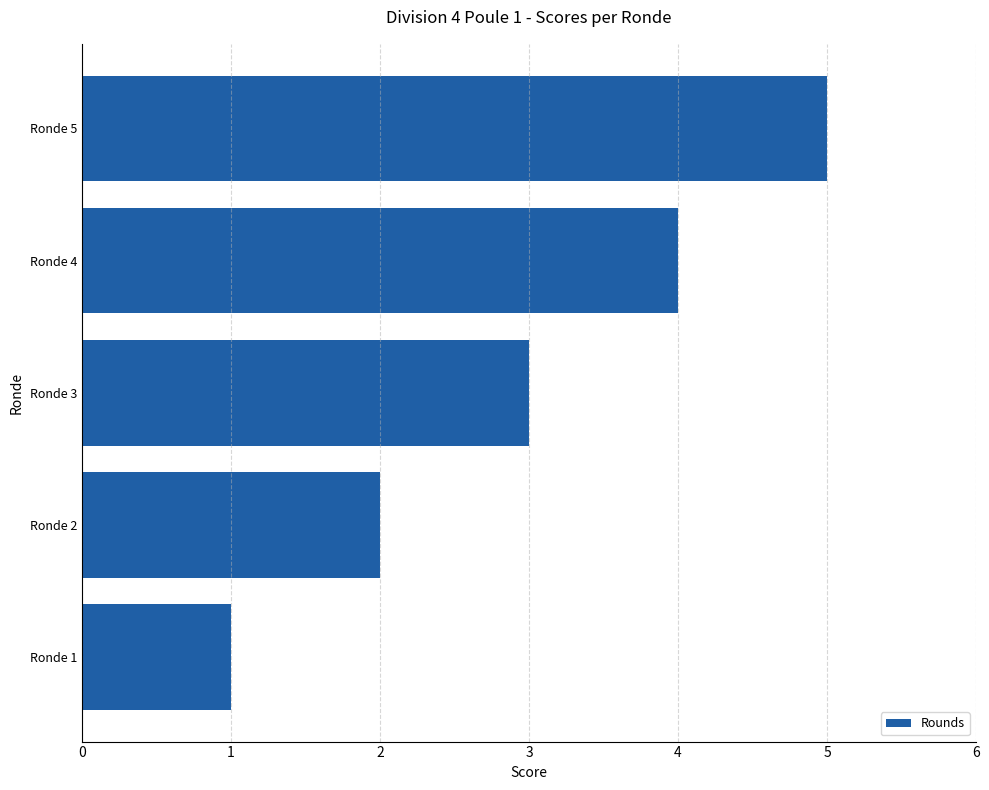

How many bars are there in total?

5